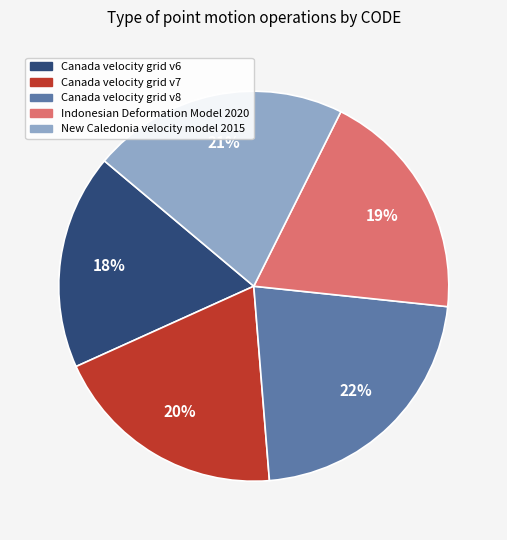

Approximately how many times larger is the value at New Caledonia velocity model 2015 compared to Canada velocity grid v6?

1.2